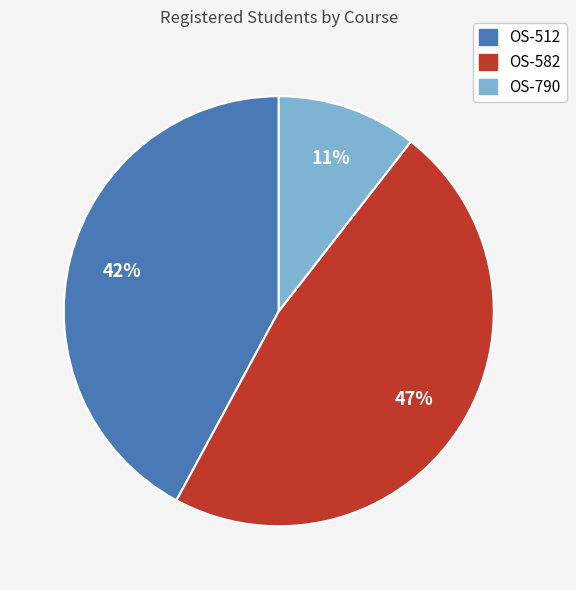

What is the largest slice in the pie chart?

OS-582